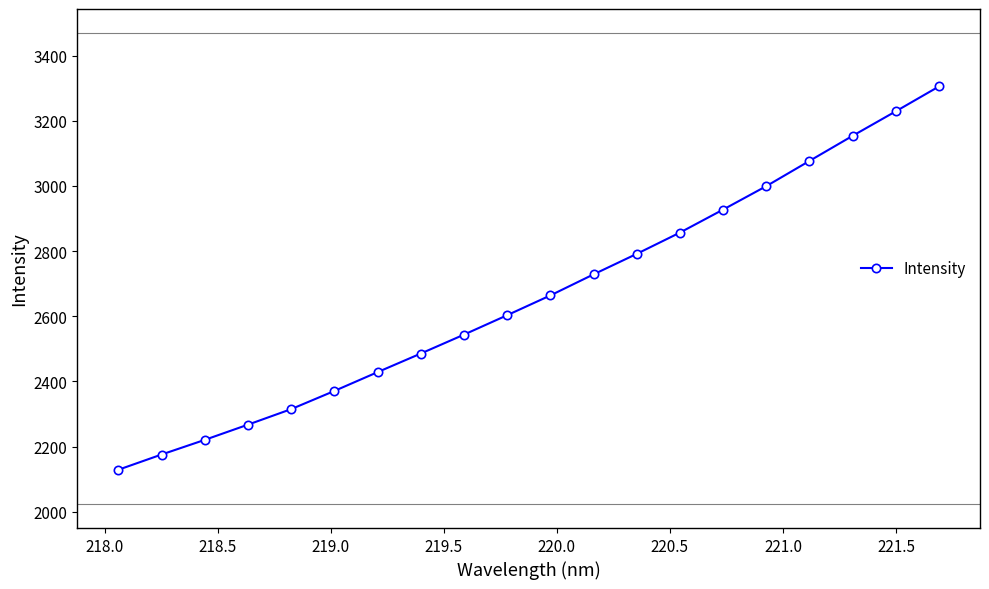

What is the sum of all values?

53271.8